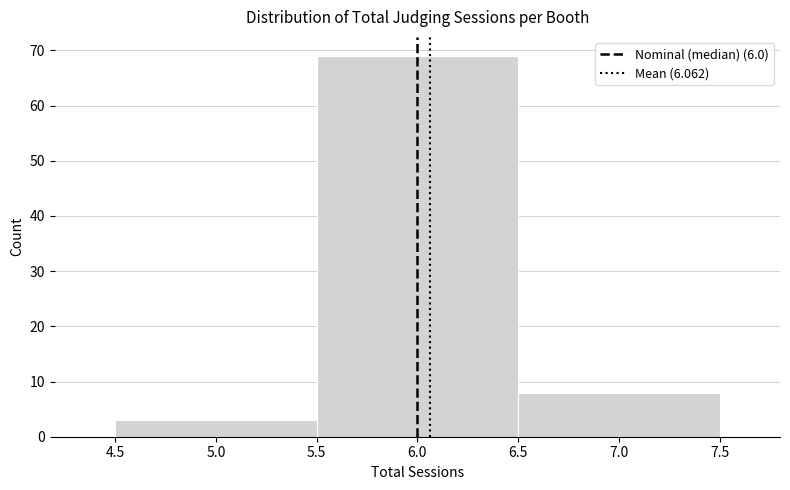

Reading left to right, transcribe this chart: for each bar, give the range it covers on the x-axis and its height. The values are not printed on the chart, so give them approximately, as read against the axis.

4.5 to 5.5: 3
5.5 to 6.5: 69
6.5 to 7.5: 8